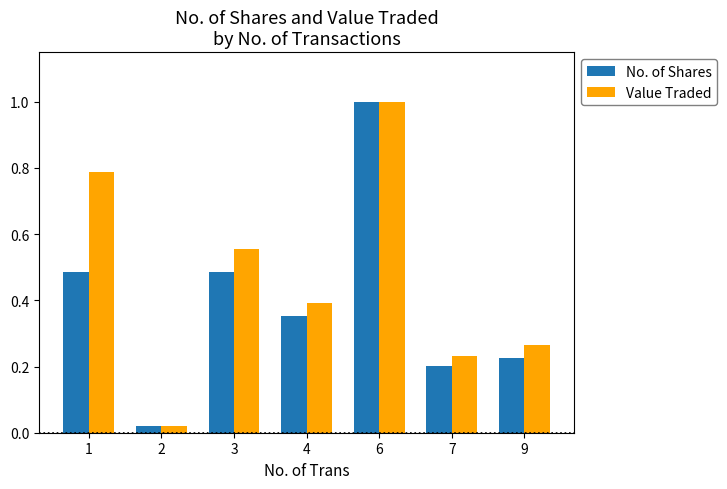

Is it true that No. of Shares equals 0.2 at 4?

False